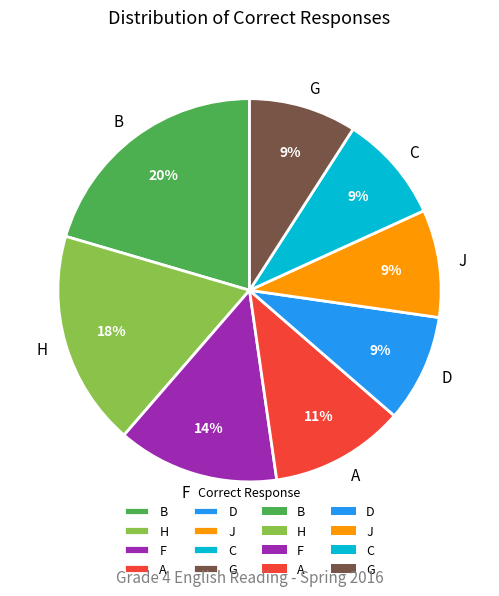

Is the sum of H and C greater than half?

No